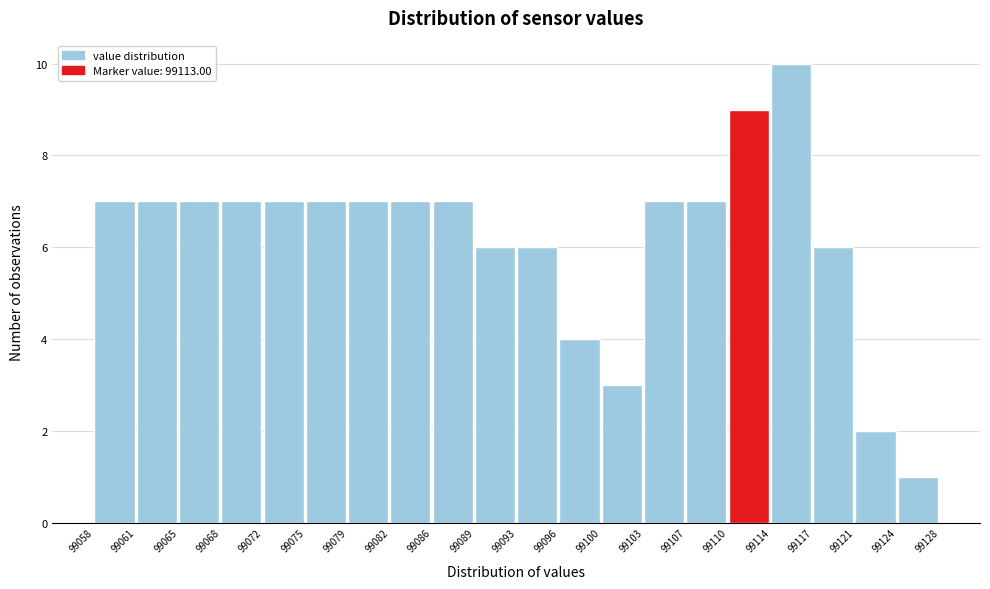

What is the height of the bar covering 99061 to 99065 on the x-axis? The values are not printed on the chart, so give them approximately, as read against the axis.

7